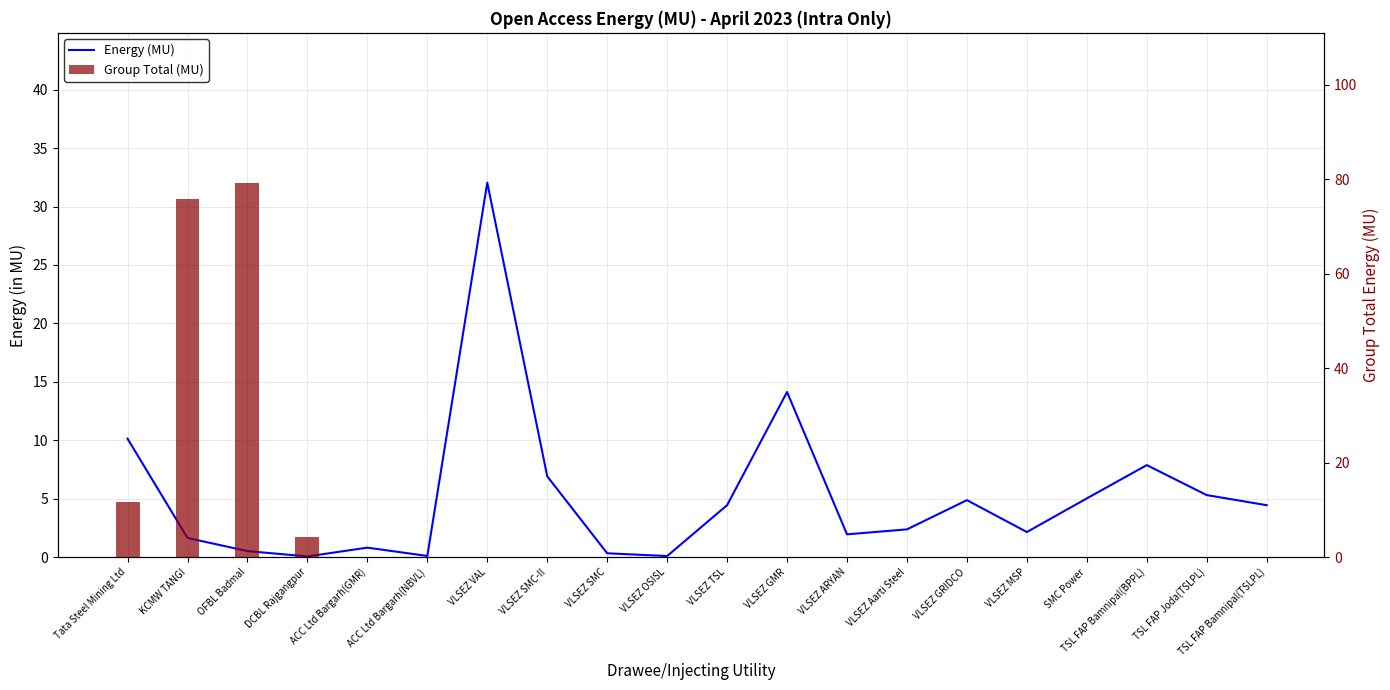

Reading left to right, extract all data points from this chart.

Tata Steel Mining Ltd=10.1	KCMW TANGI=1.6	OFBL Badmal=0.5	DCBL Rajgangpur=0.1	ACC Ltd Bargarh(GMR)=0.8	ACC Ltd Bargarh(NBVL)=0.1	VLSEZ VAL=32.0	VLSEZ SMC-II=6.9	VLSEZ SMC=0.3	VLSEZ OSISL=0.1	VLSEZ TSL=4.4	VLSEZ GMR=14.1	VLSEZ ARYAN=2.0	VLSEZ Aarti Steel=2.4	VLSEZ GRIDCO=4.9	VLSEZ MSP=2.1	SMC Power=5.0	TSL FAP Bamnipal(BPPL)=7.9	TSL FAP Joda(TSLPL)=5.3	TSL FAP Bamnipal(TSLPL)=4.4